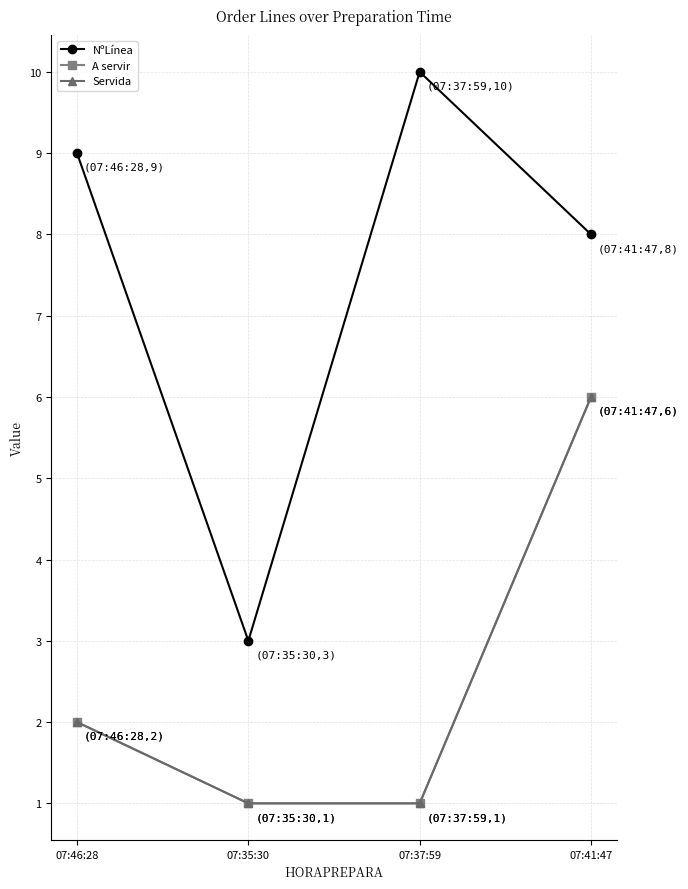

What is the total value across all series at 07:35:30?

5